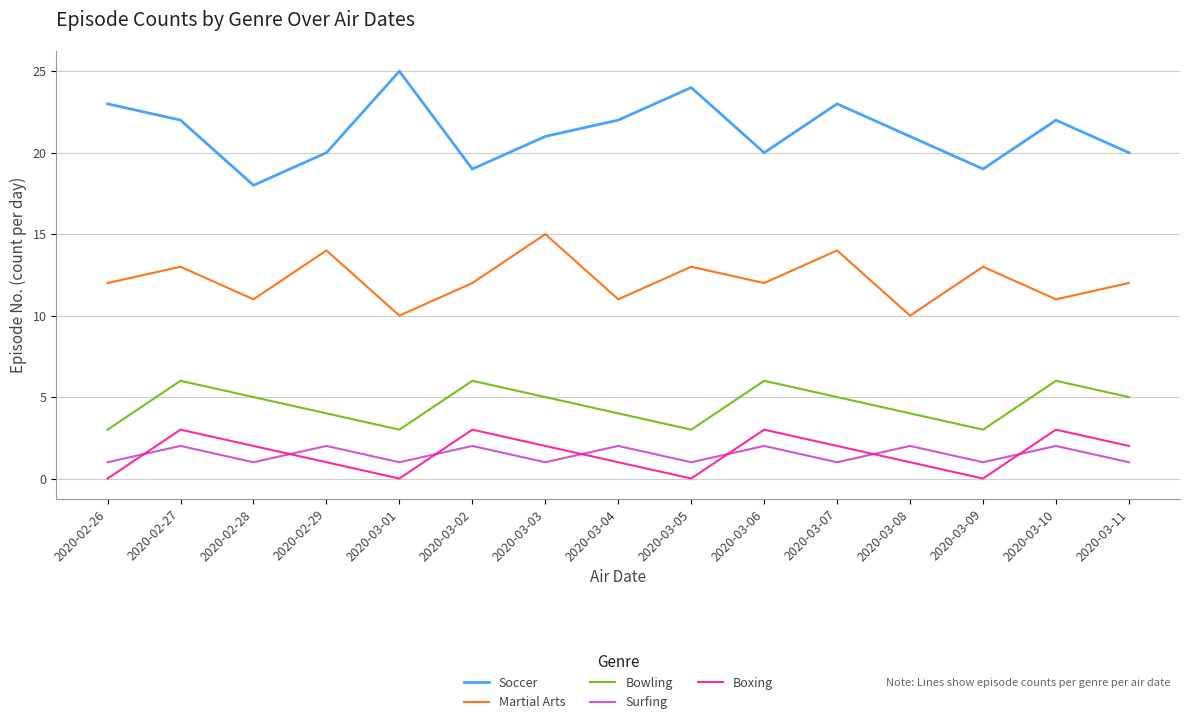

True or false: Bowling has more than 2 interior local peaks.

True